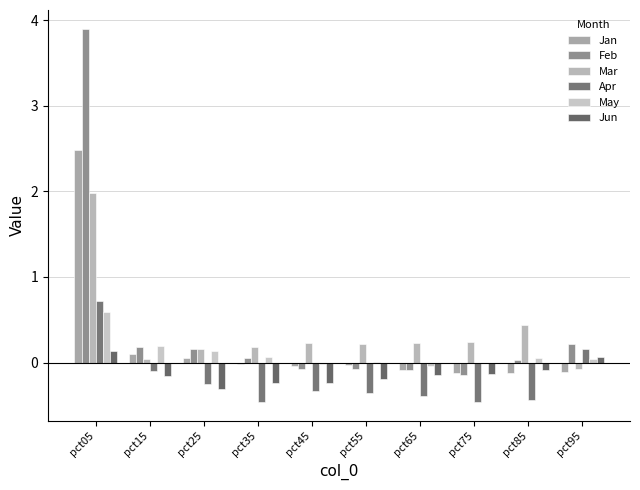

What is the sum of all Feb values?

4.2